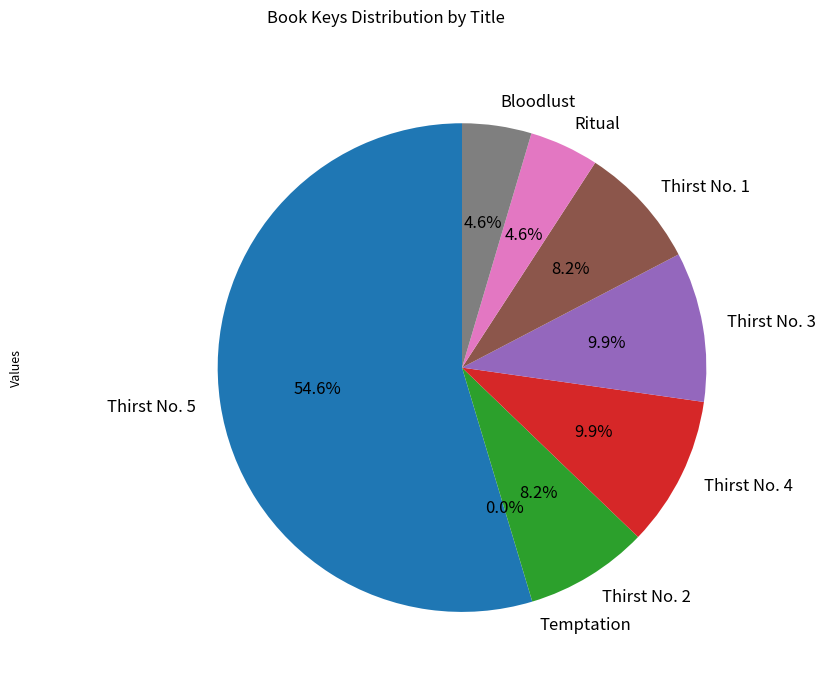

To the nearest percent, what is the difference between the Thirst No. 5 and Ritual slice percentages?

50%